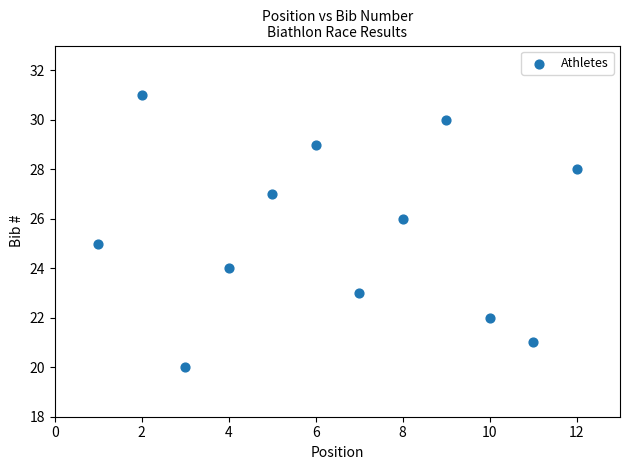

What is the range of Y values (max minus min)?

11